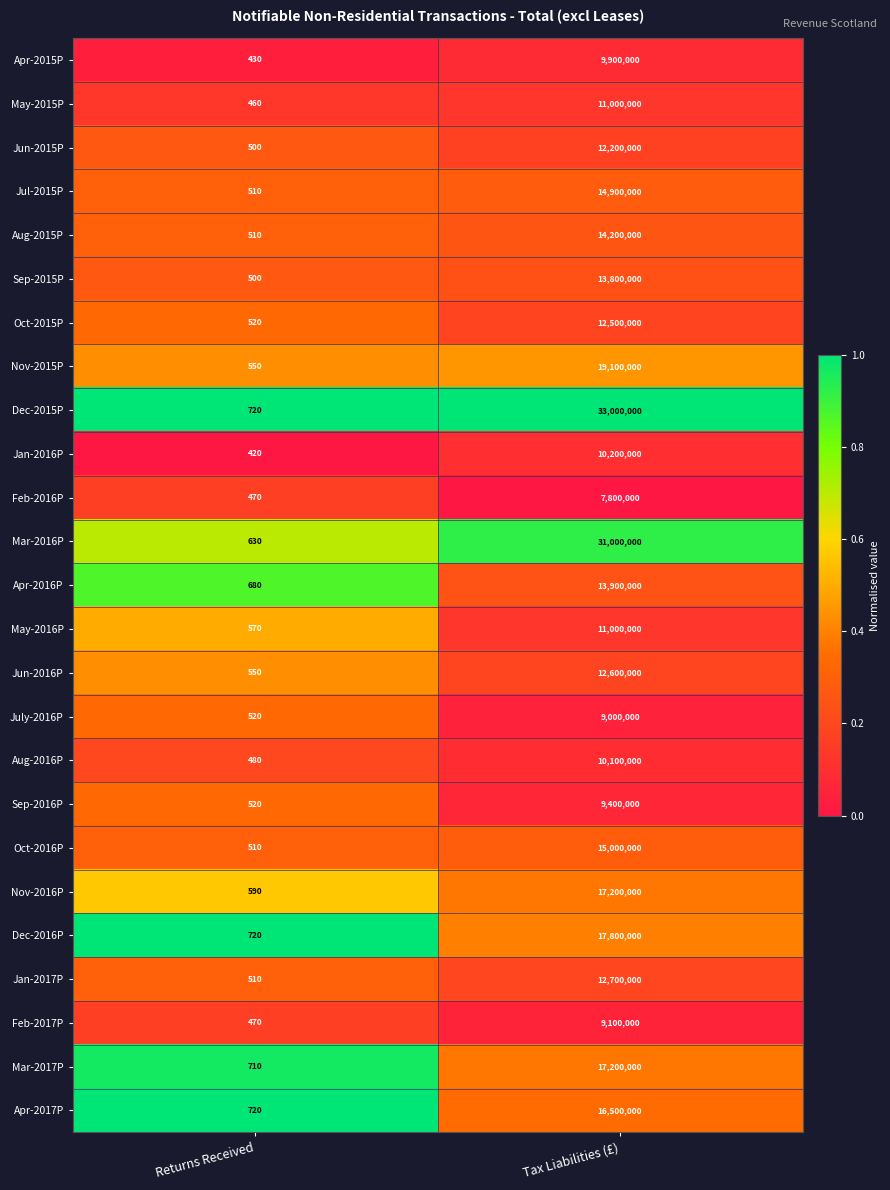

Is the value of May-2015P at Returns Received greater than the value of Jun-2015P at Tax Liabilities (£)?

No